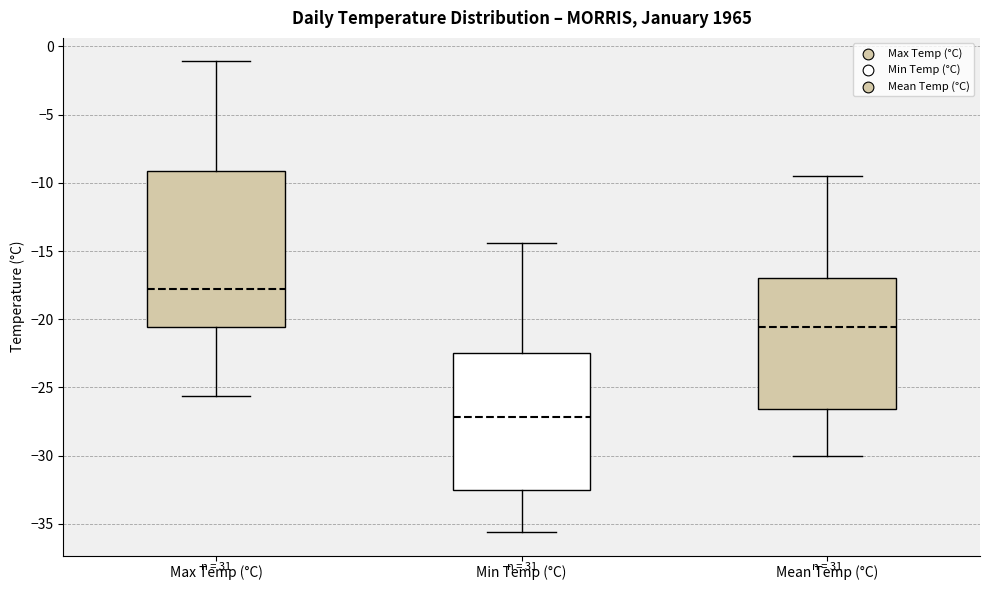

Which box is the tallest, from its lower edge to its upper edge?

Max Temp (°C)